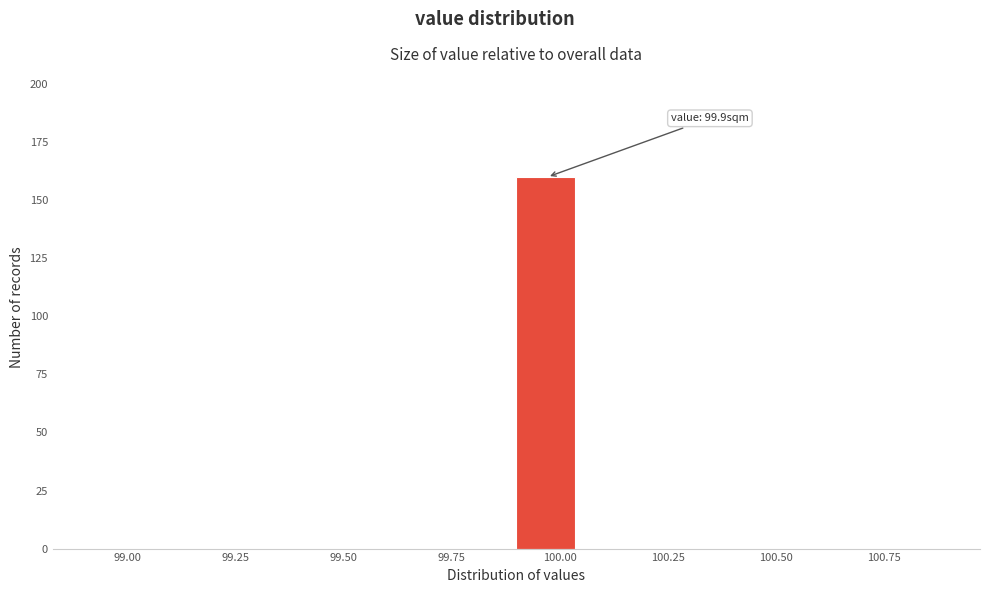

Read against the x-axis, roughly where is the centre of the tallest bar?

99.95